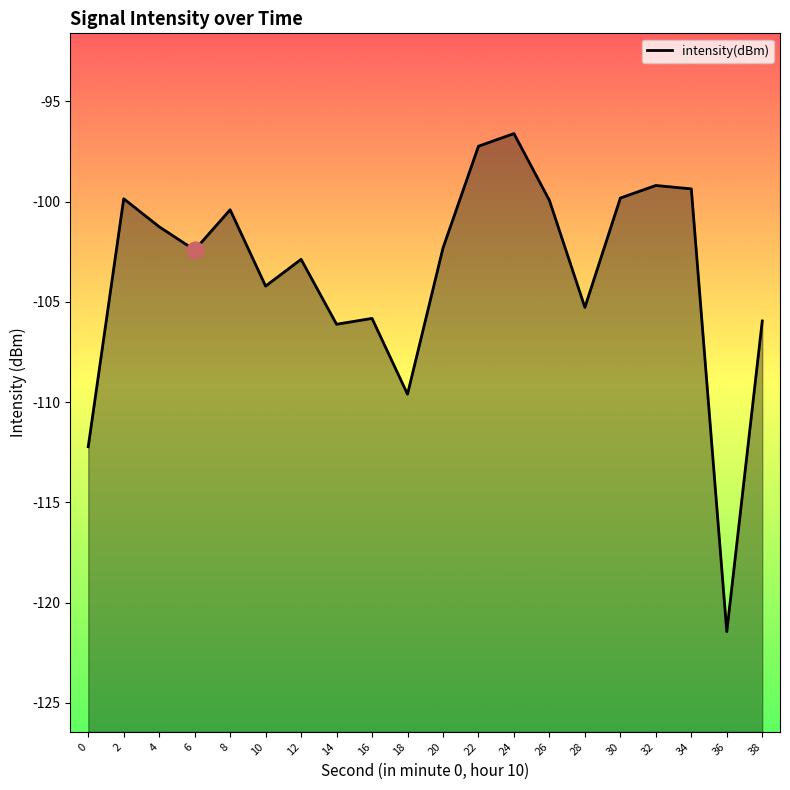

What is the minimum value shown in the chart?

-121.4